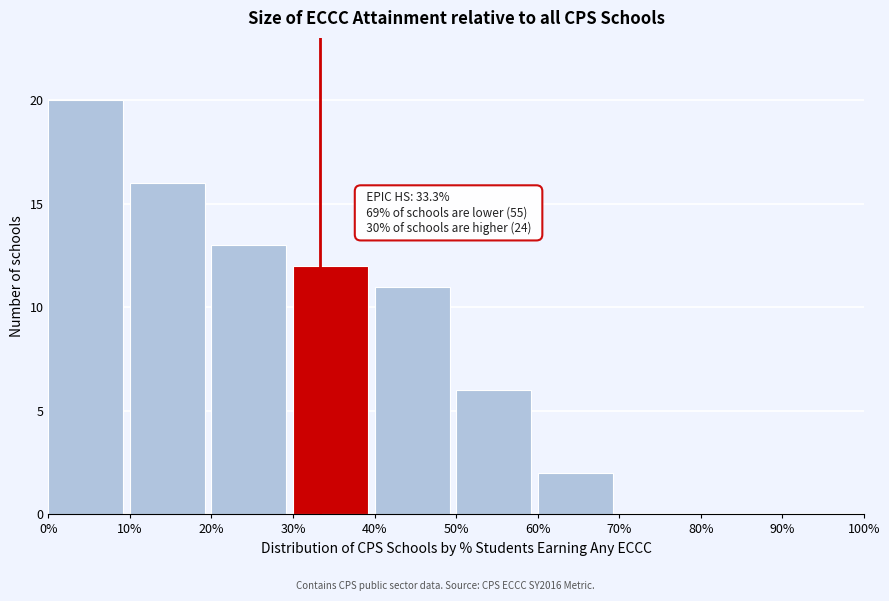

Which range on the x-axis has the tallest bar?

0% to 10%